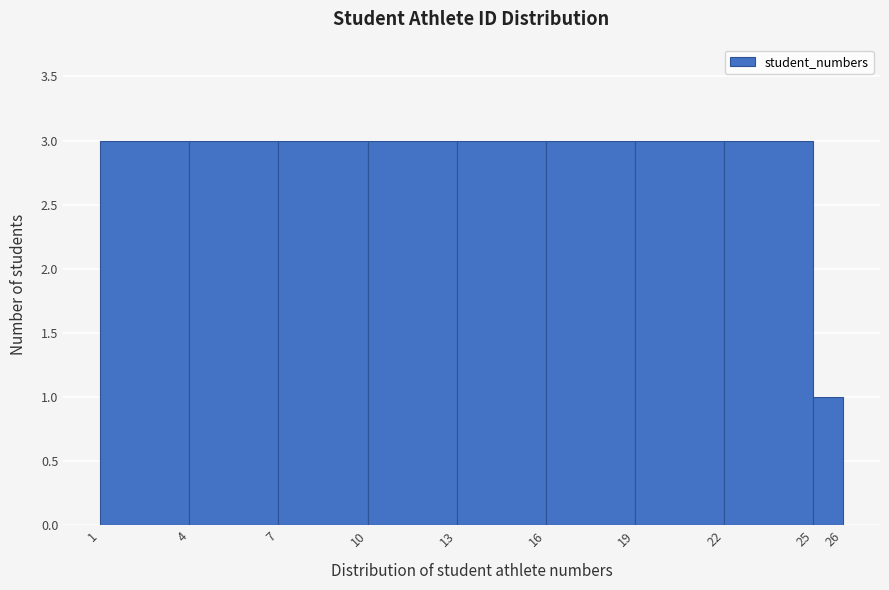

Reading left to right, transcribe this chart: for each bar, give the range it covers on the x-axis and its height. The values are not printed on the chart, so give them approximately, as read against the axis.

1 to 4: 3
4 to 7: 3
7 to 10: 3
10 to 13: 3
13 to 16: 3
16 to 19: 3
19 to 22: 3
22 to 25: 3
25 to 26: 1